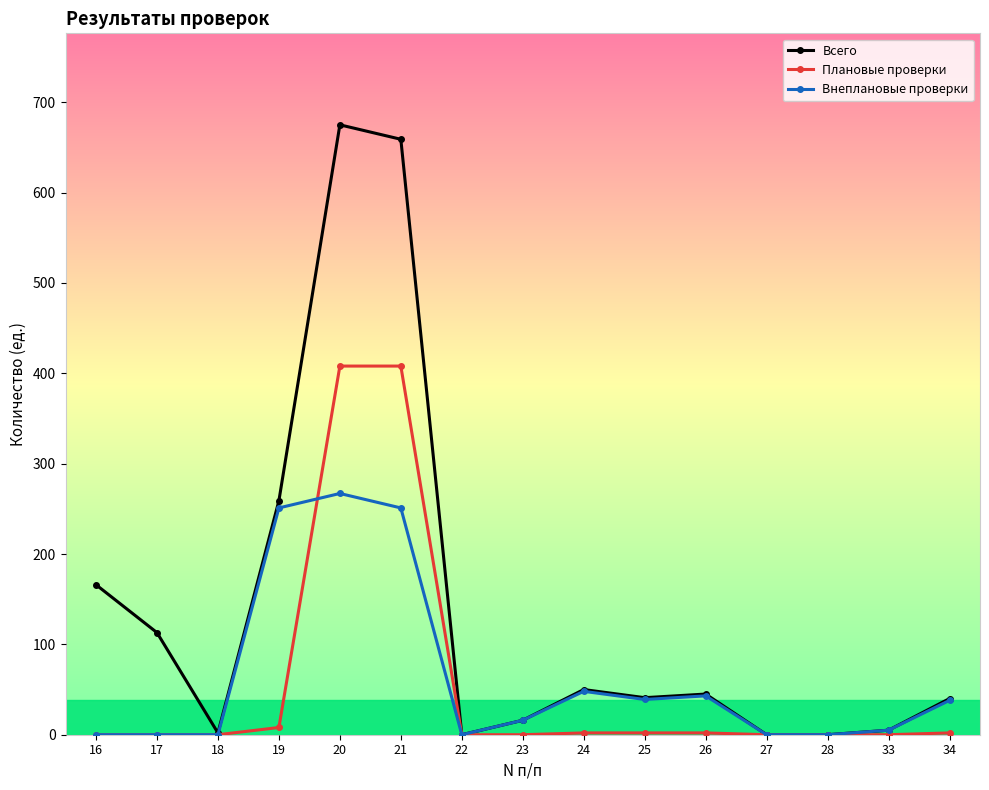

Which series has the largest total across all categories?

Всего